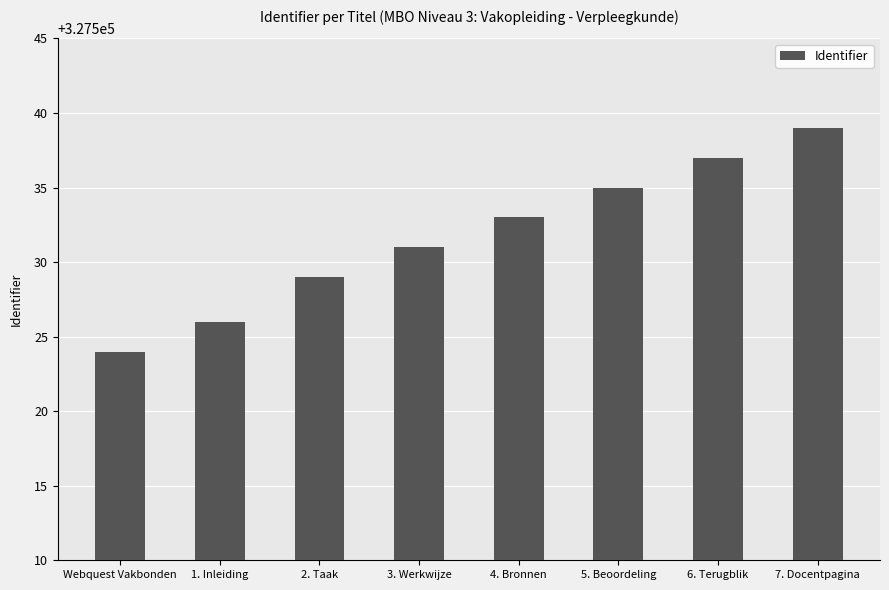

How many data points are less than 327533?

4